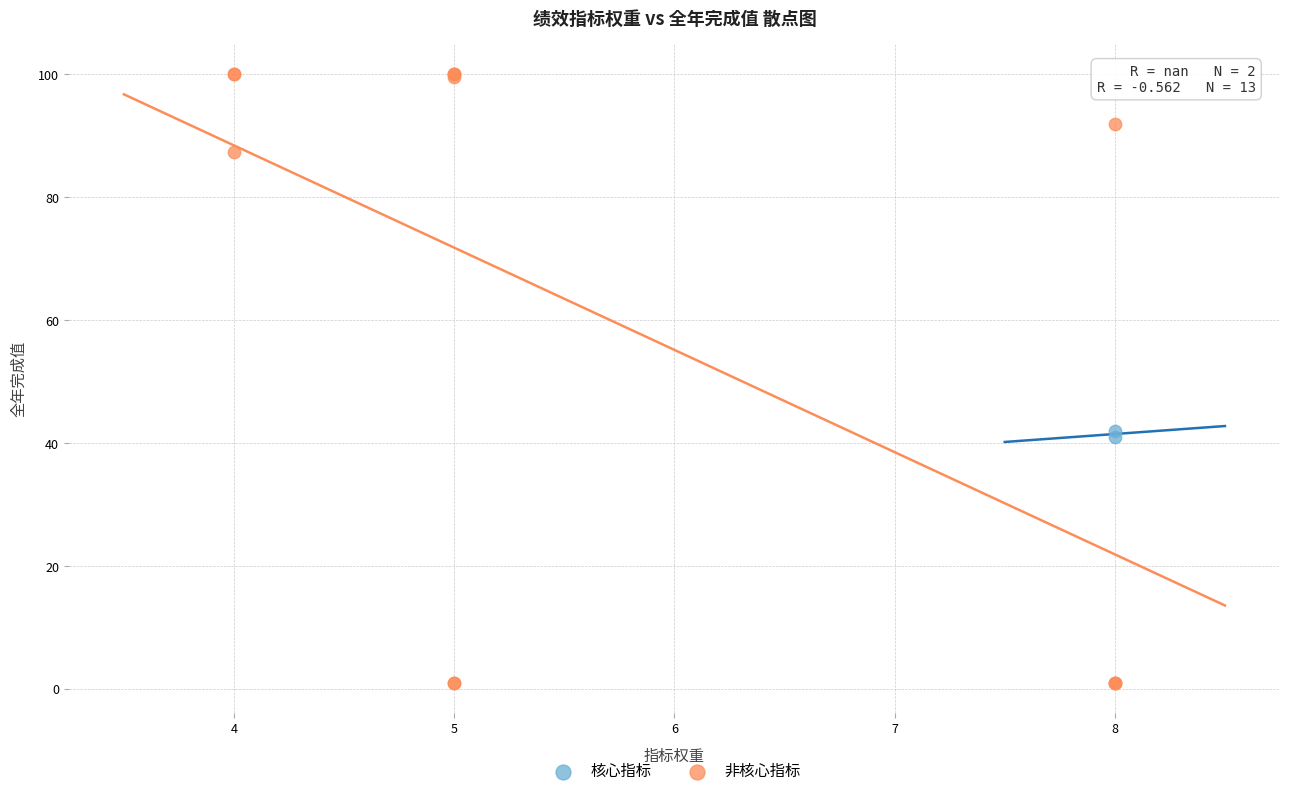

What are all the series names shown in the legend?

核心指标, 非核心指标